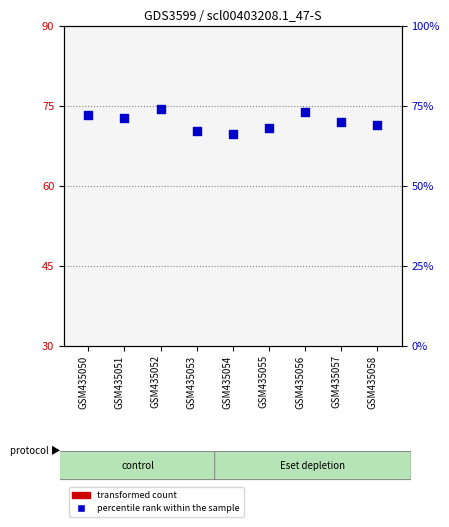

Which series has the largest total across all categories?

percentile rank within the sample